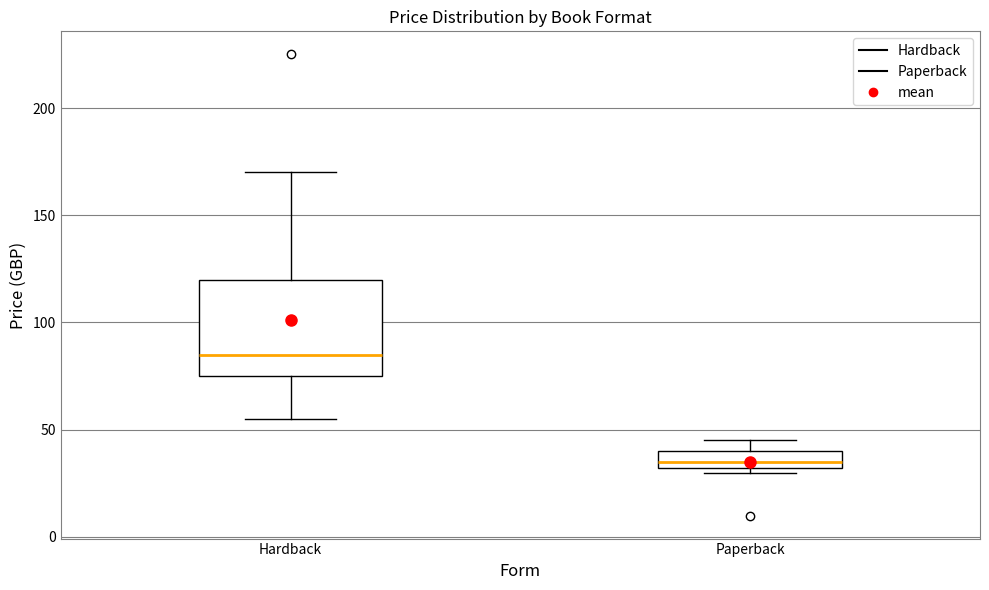

Reading left to right, transcribe this box plot: for each box, give where its median line is, the range the box spans, and where its two whiskers end, as read against the y-axis. The values are not printed on the chart, so give them approximately, as read against the axis.

Hardback: median 85, box 75 to 120, whiskers 55 to 170
Paperback: median 35, box 30 to 40, whiskers 30 (just below the box's lower edge) to 45